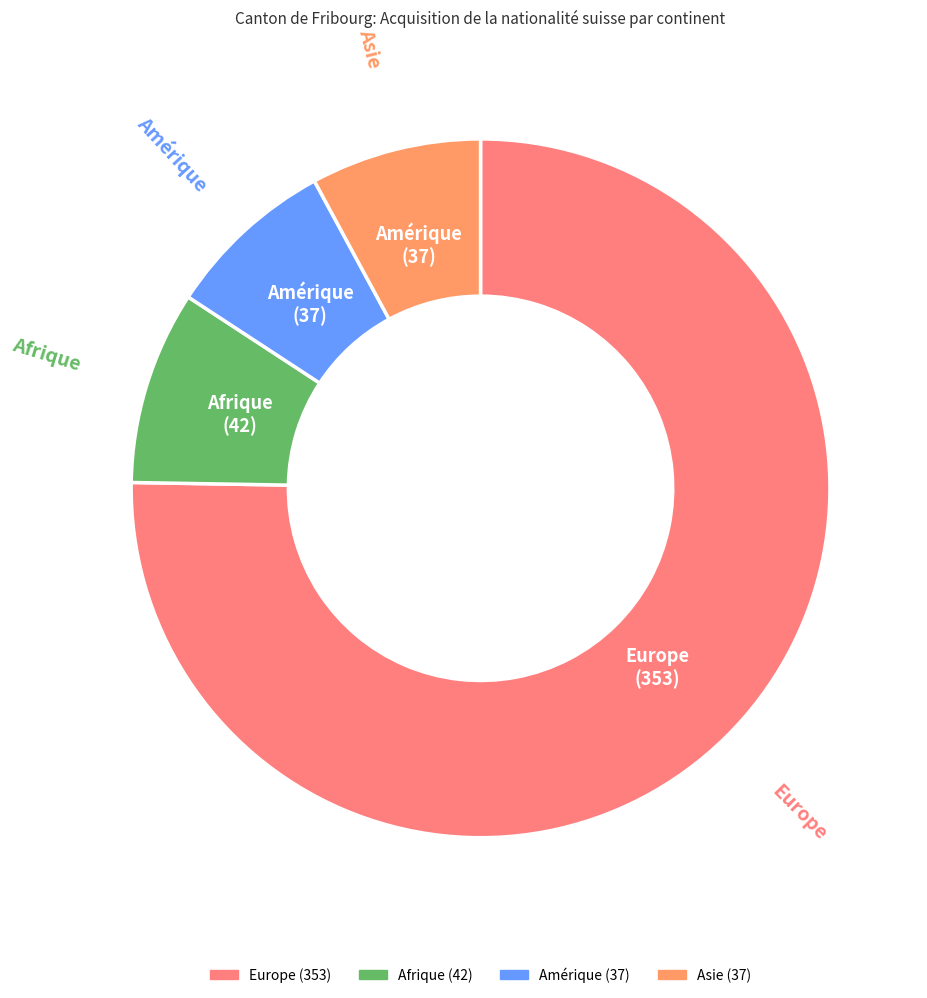

How many slices are in this pie chart?

4